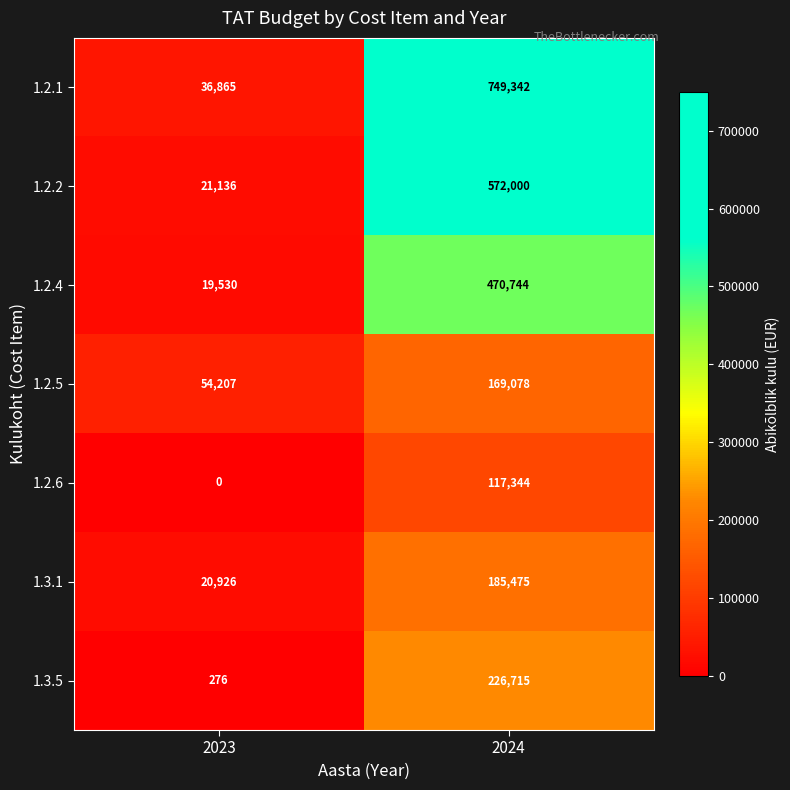

What is the sum of all 1.3.5 values?

226991